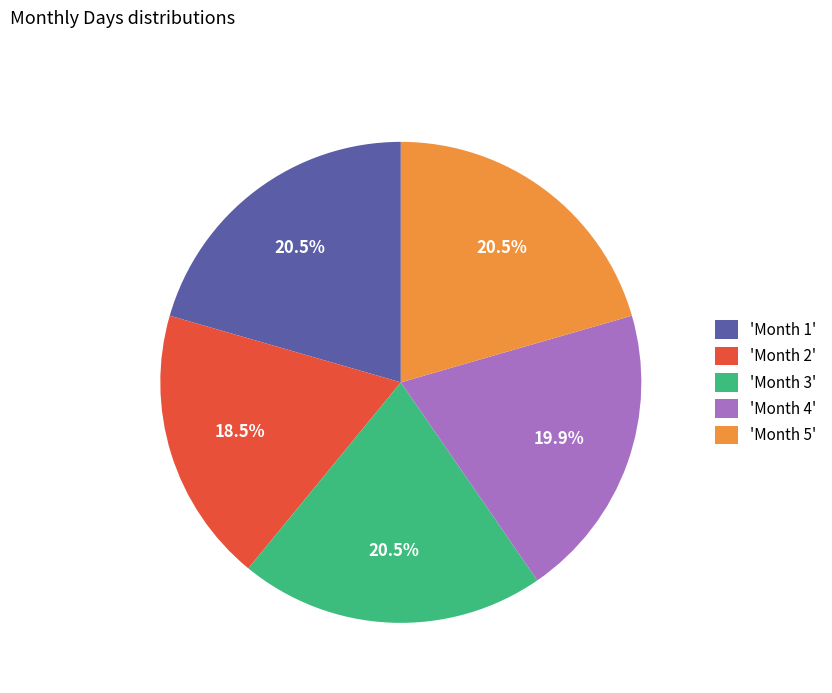

Between 'Month 5' and 'Month 4', which is larger?

'Month 5'